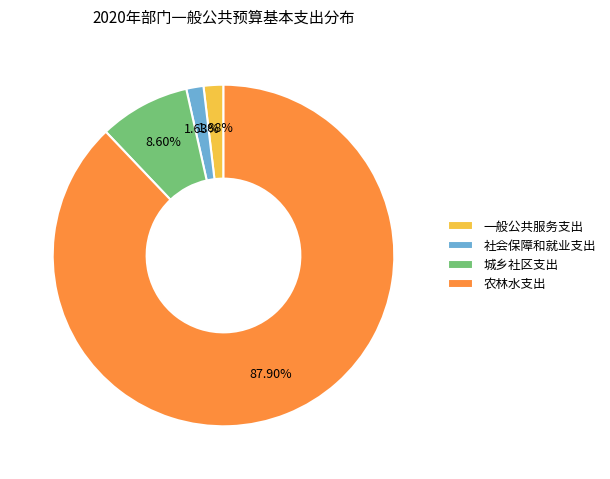

What percentage is the 城乡社区支出 slice, to the nearest percent?

9%